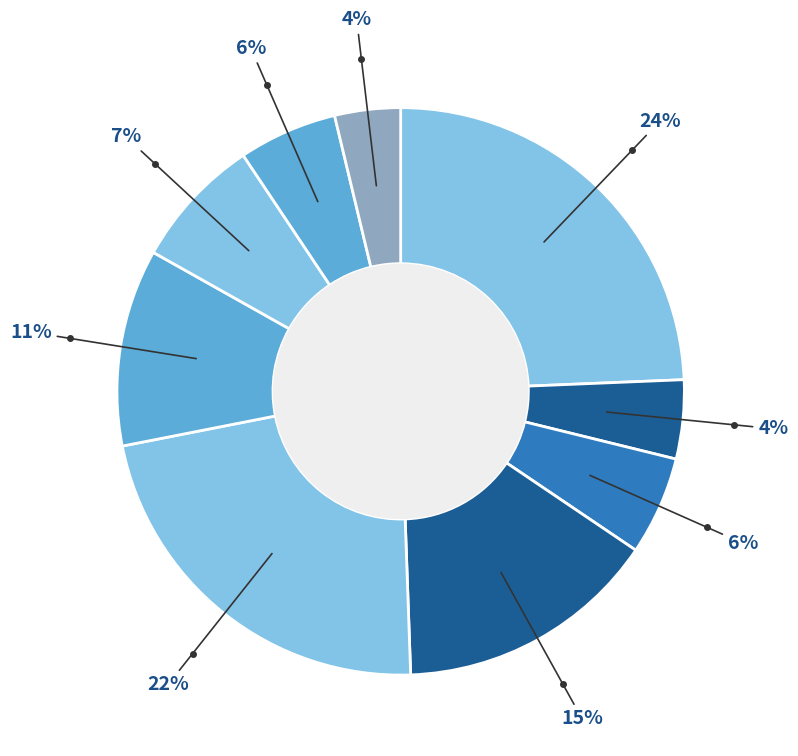

Is there any slice that represents more than half of the pie?

No